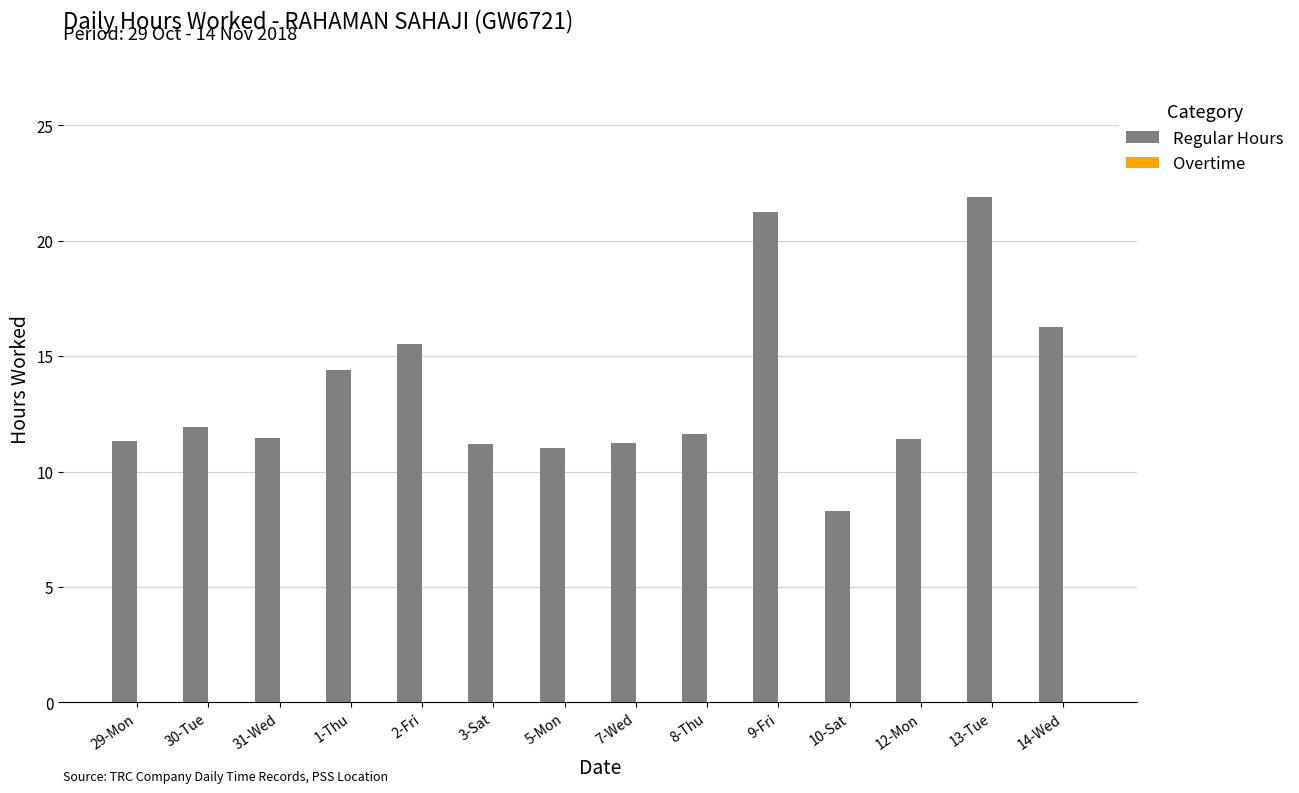

Approximately how many times larger is the value at 12-Mon compared to 30-Tue?

1.0